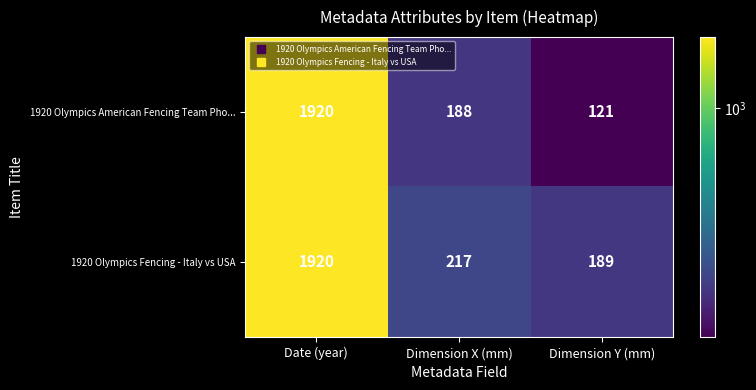

Rank the series at Dimension X (mm) from lowest to highest value.

1920 Olympics American Fencing Team Pho..., 1920 Olympics Fencing - Italy vs USA